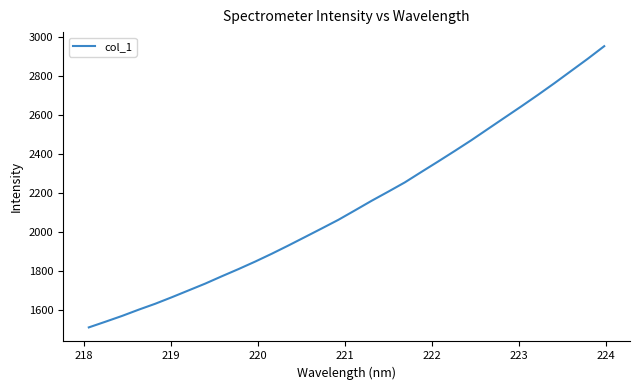

What is the minimum value shown in the chart?

1513.1